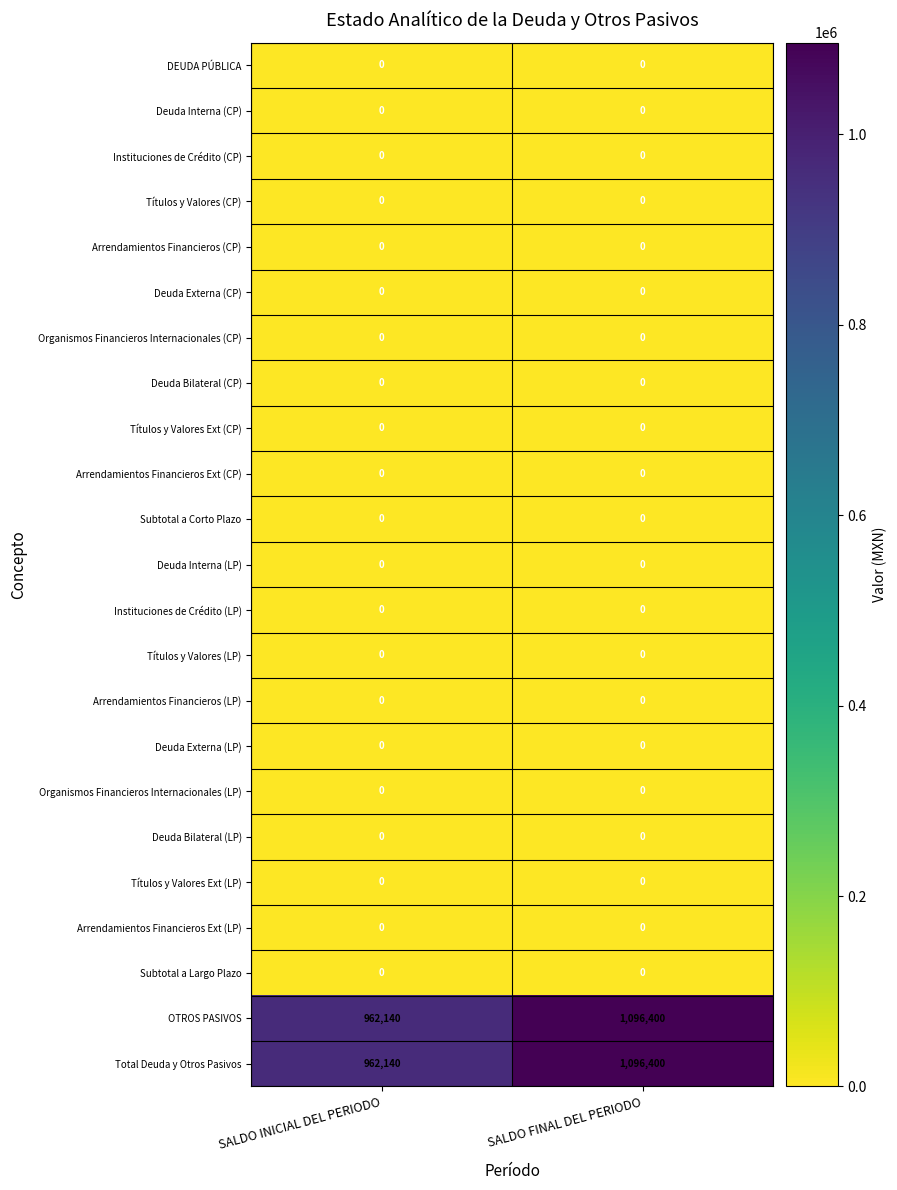

Is it true that Deuda Interna (CP) equals 0 at SALDO FINAL DEL PERIODO?

True